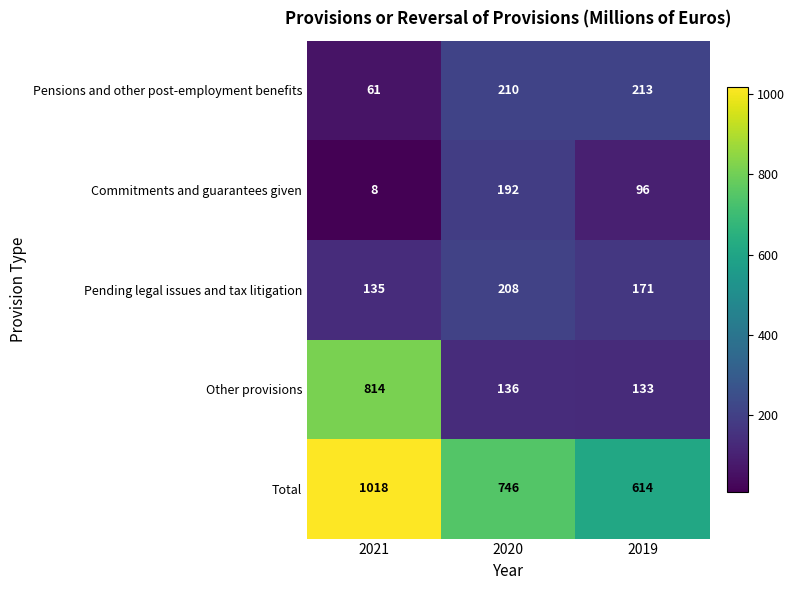

What is the sum of all Total values?

2378